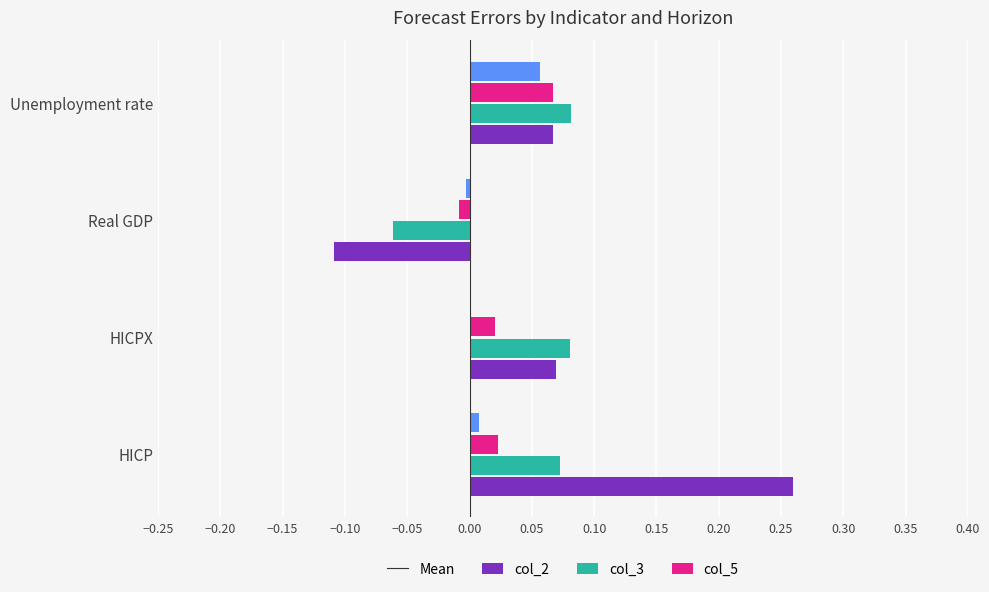

At which category is the sum across all series the highest?

HICP